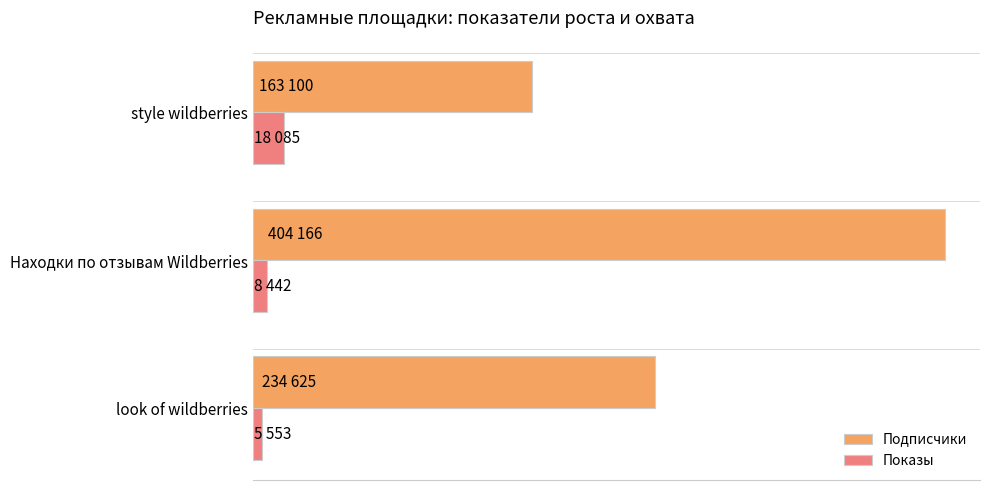

What are all the series names shown in the legend?

Подписчики, Показы